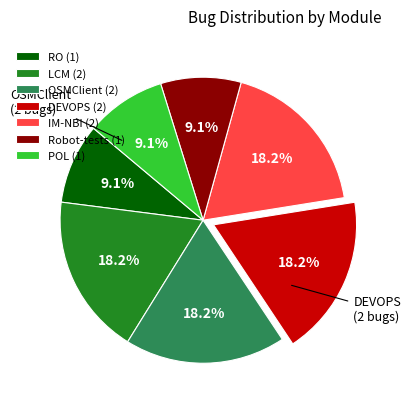

Between RO (1) and LCM (2), which is larger?

LCM (2)